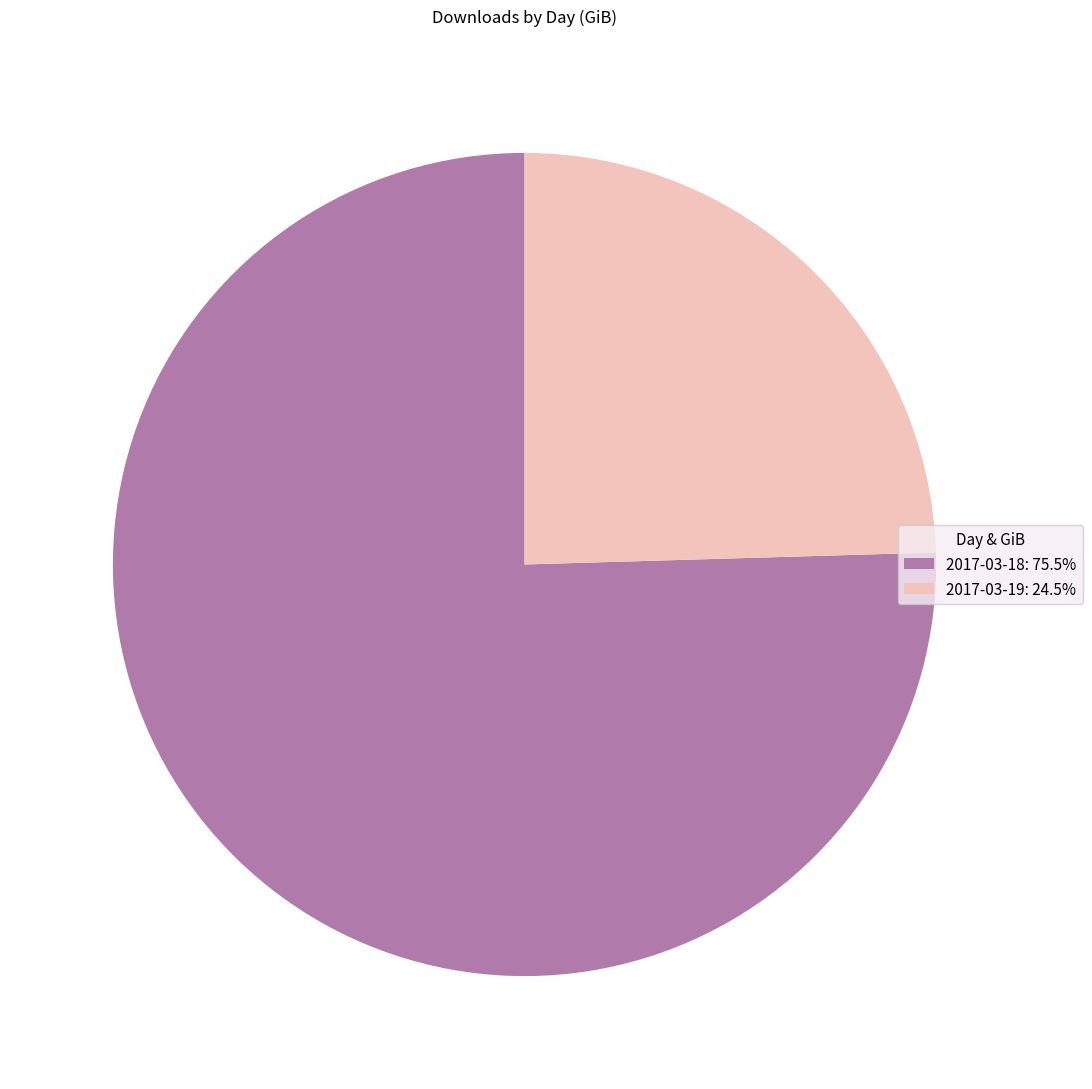

Which category accounts for the majority?

2017-03-18